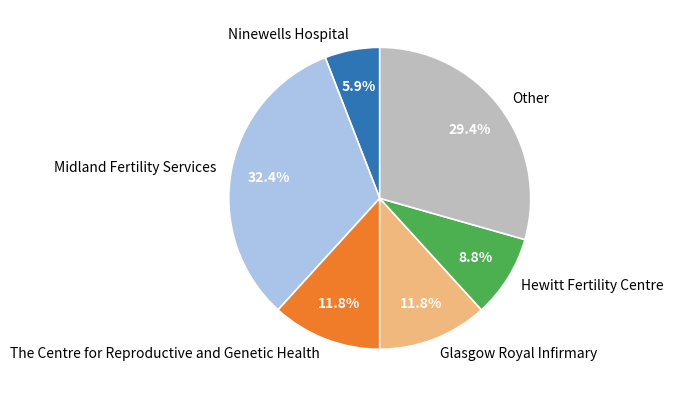

The Ninewells Hospital slice represents 6% of the pie. True or false?

True